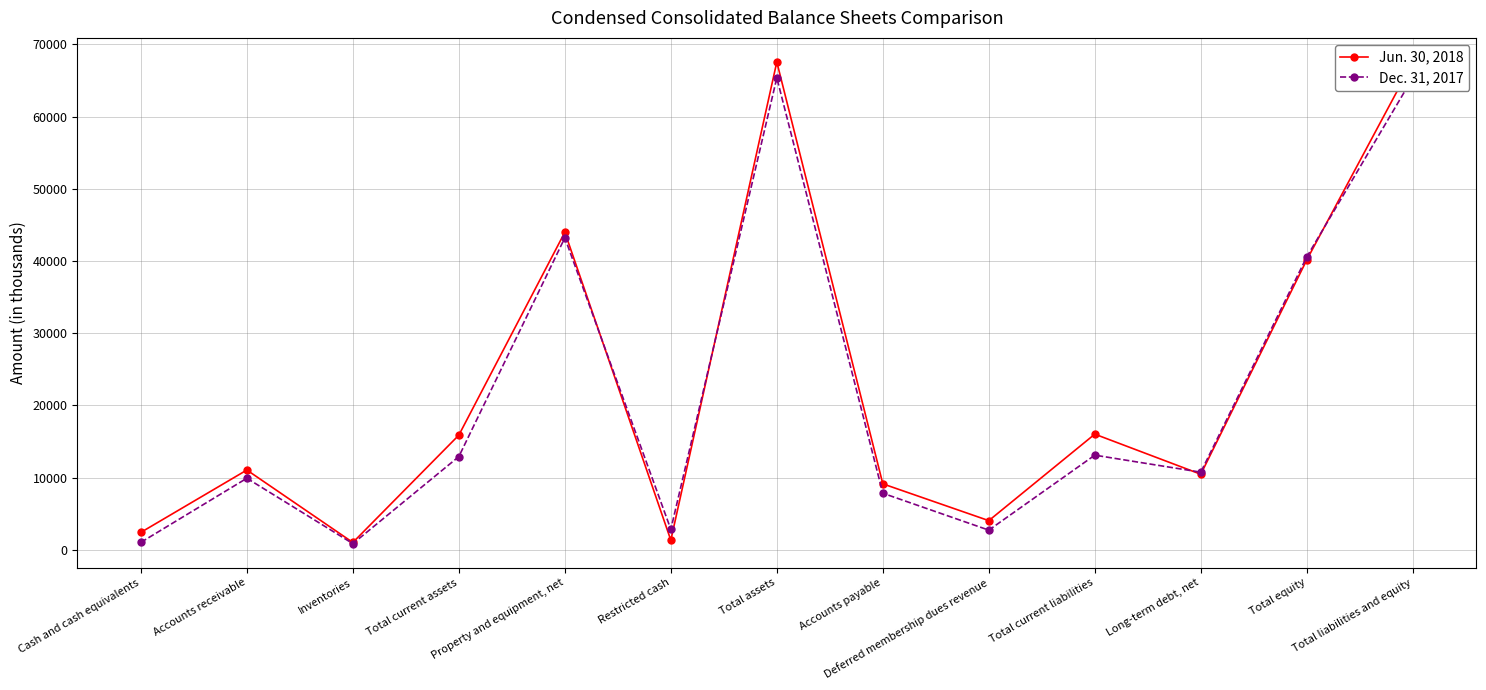

What is the label of the 8th point from the left?

Accounts payable